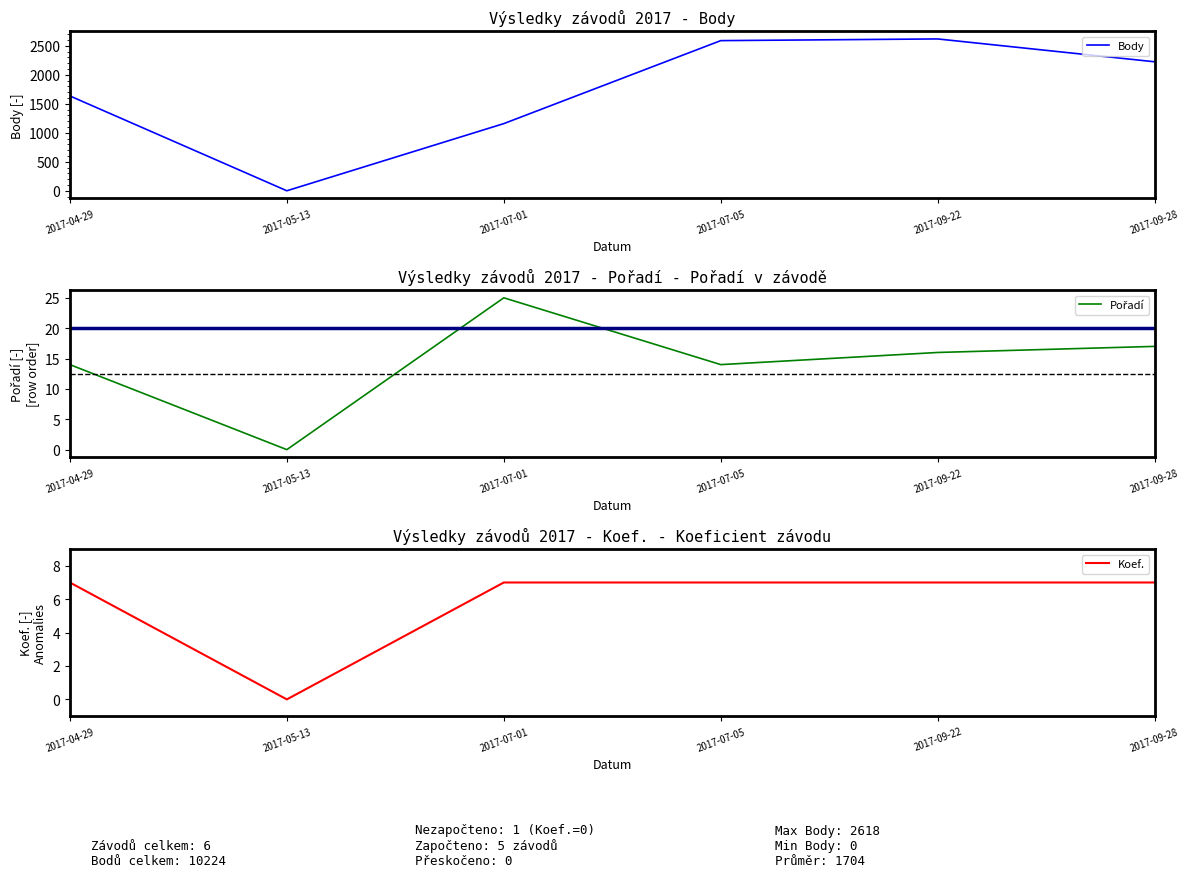

Between 2017-05-13 and 2017-09-28, which is larger?

2017-09-28